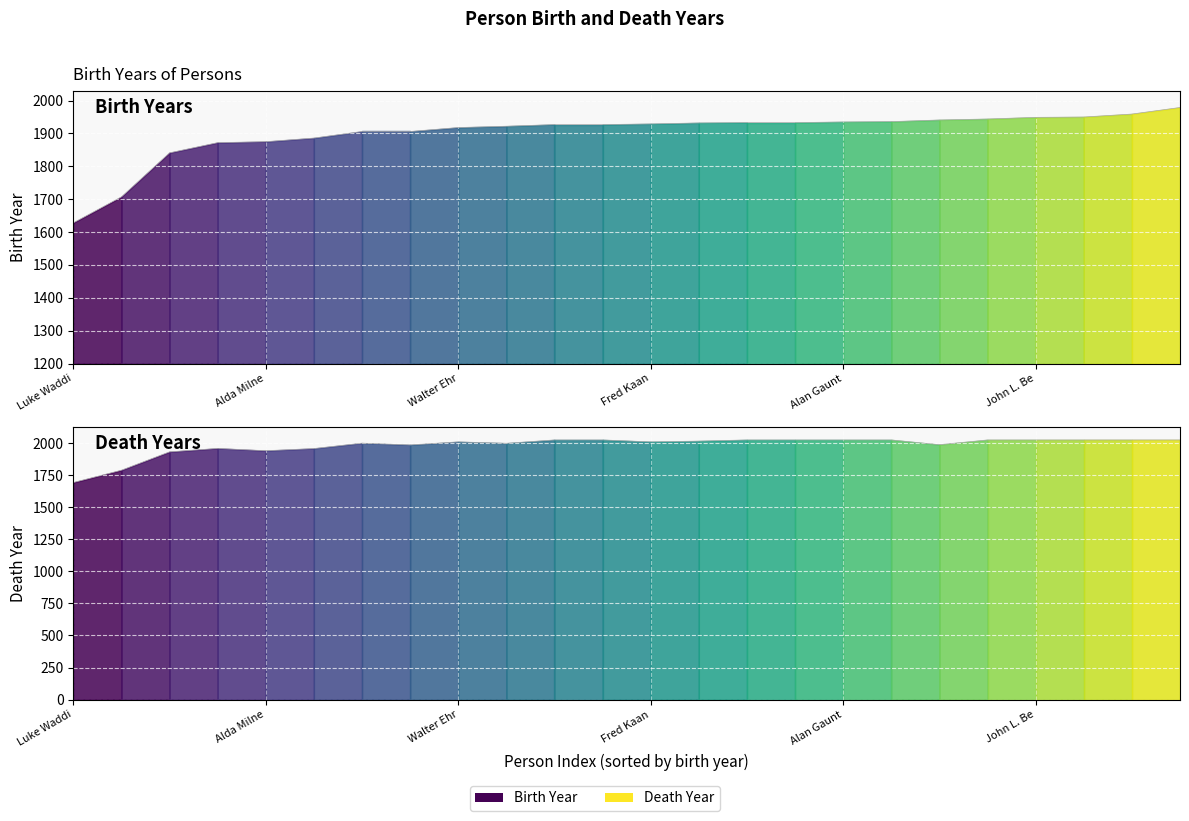

True or false: Birth Year and Death Year intersect in this chart.

False